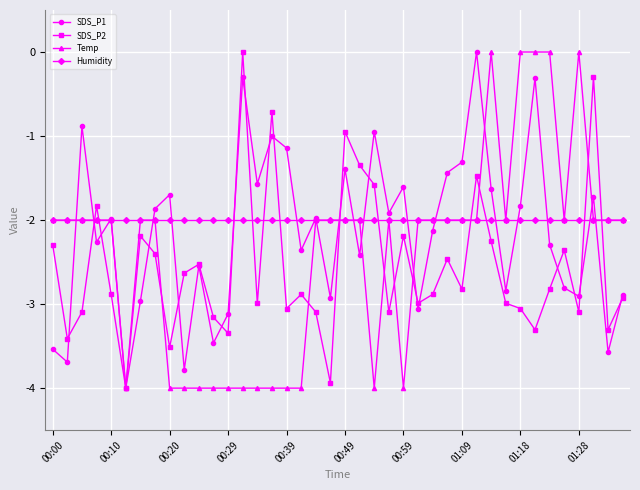

After their last crossing, which series has the higher values: Humidity or SDS_P2?

Humidity